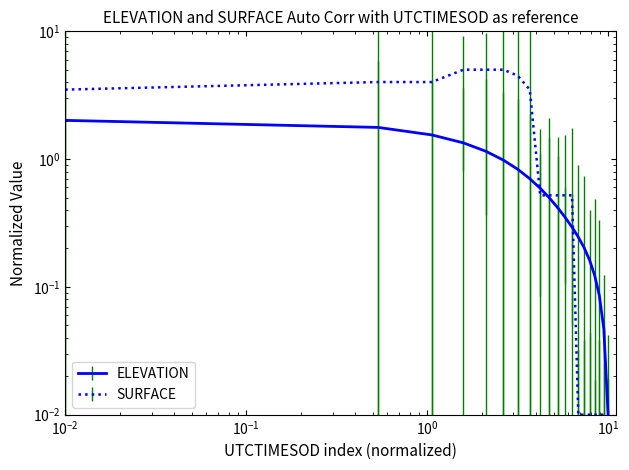

True or false: ELEVATION has more than 0 interior local peaks.

False